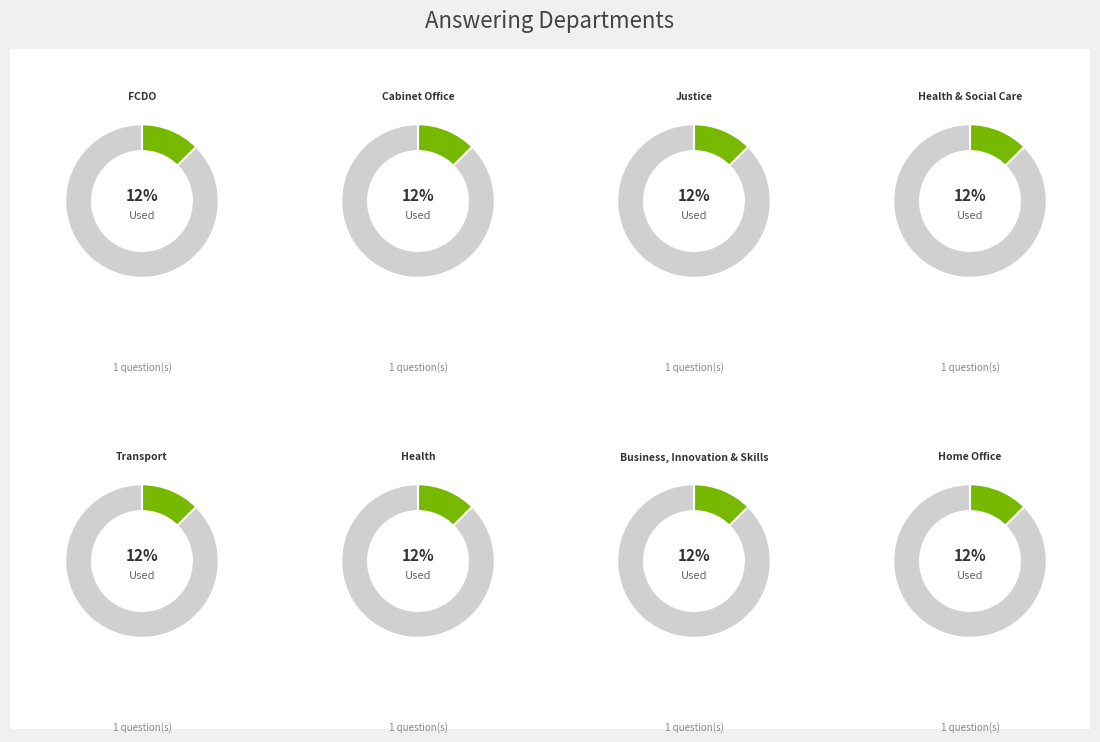

Rank the categories by value from highest to lowest.

Foreign, Commonwealth and Development Office, Justice, Cabinet Office, Transport, Business, Innovation and Skills, Health and Social Care, Health, Home Office